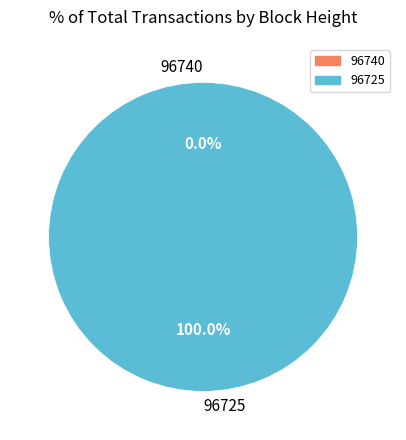

Between 96725 and 96740, which is larger?

96725